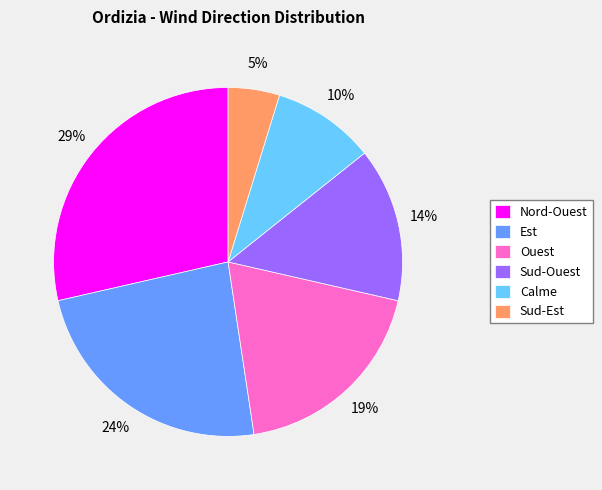

Rank the categories by value from lowest to highest.

Sud-Est, Calme, Sud-Ouest, Ouest, Est, Nord-Ouest